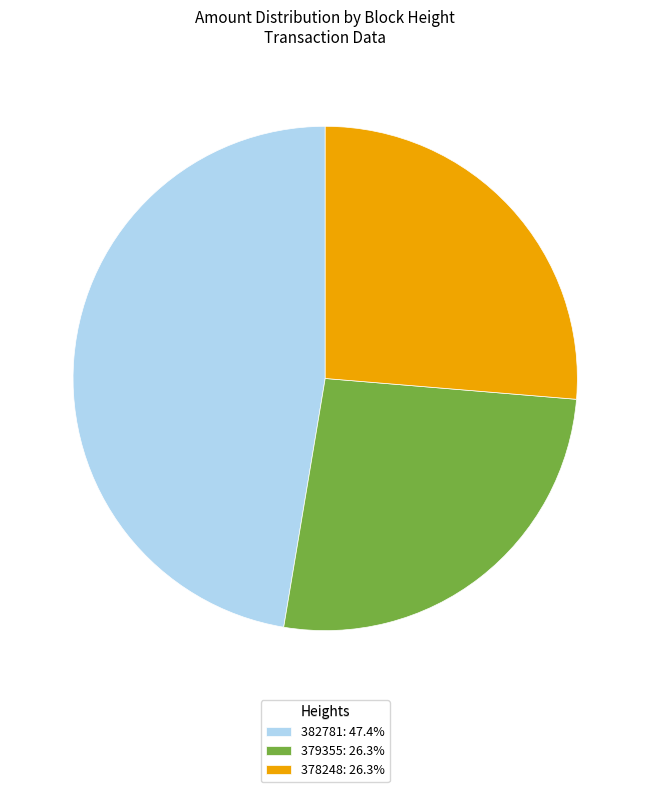

Do 379355: 26.3% and 378248: 26.3% together represent more than half of the pie?

Yes